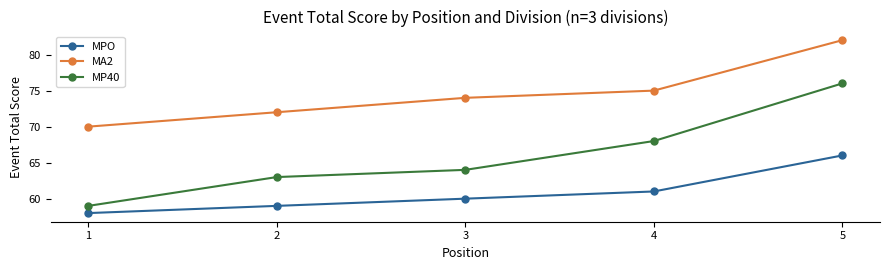

Read the MPO value at 1.

58